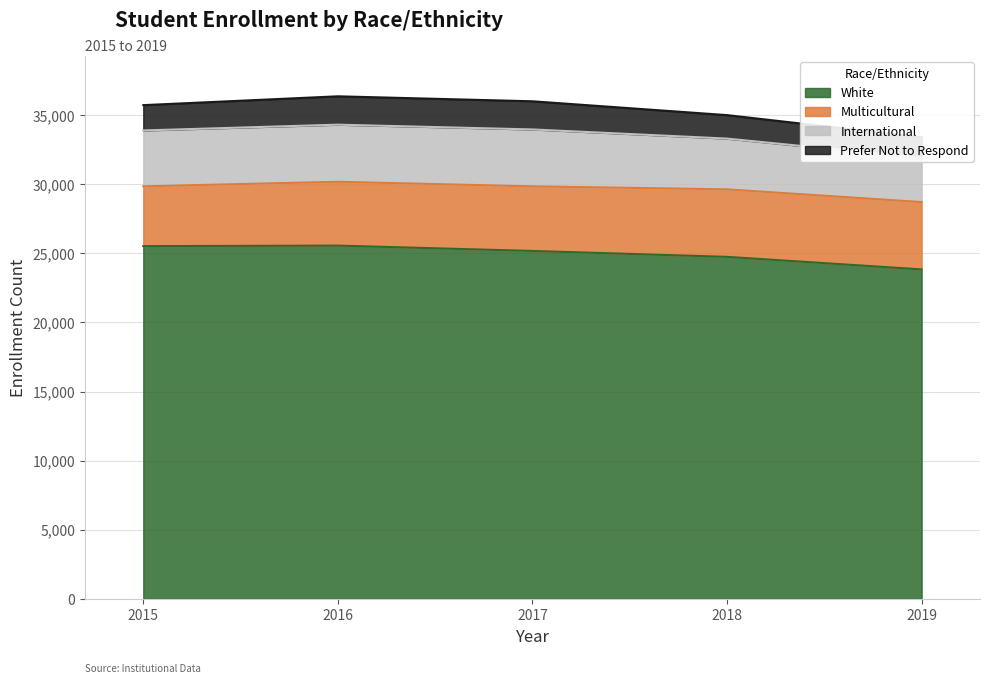

Is it true that White equals 40865 at 2018?

False